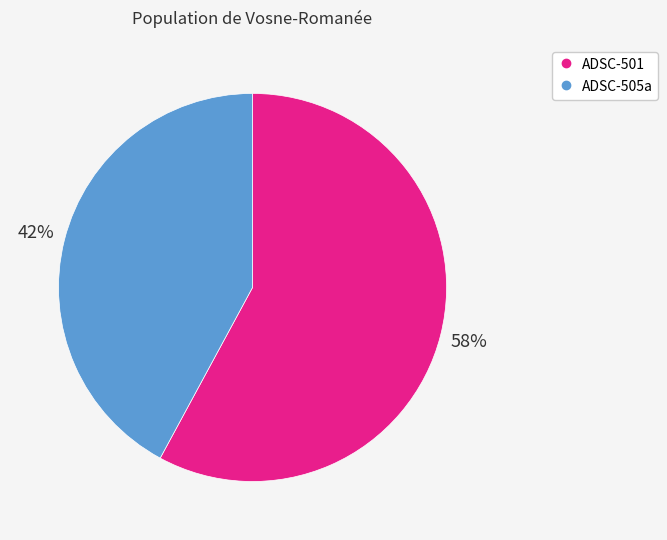

Is it true that ADSC-501 is 67% of the pie?

False